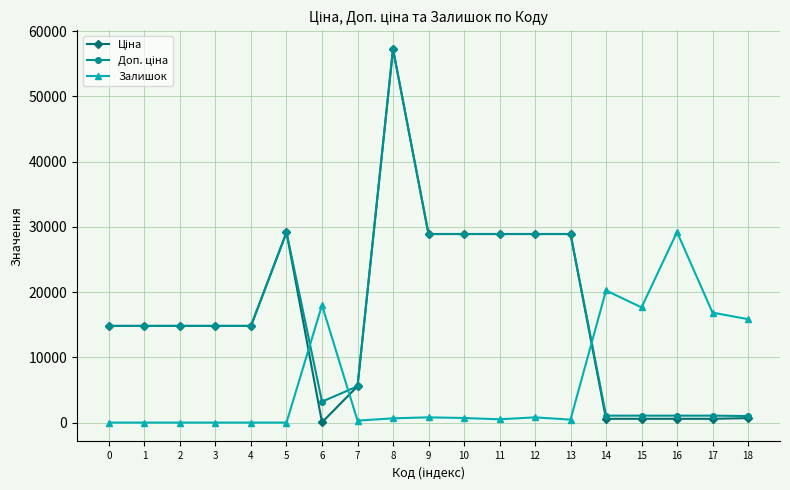

What is the difference between the highest and lowest values at 0?

14817.6